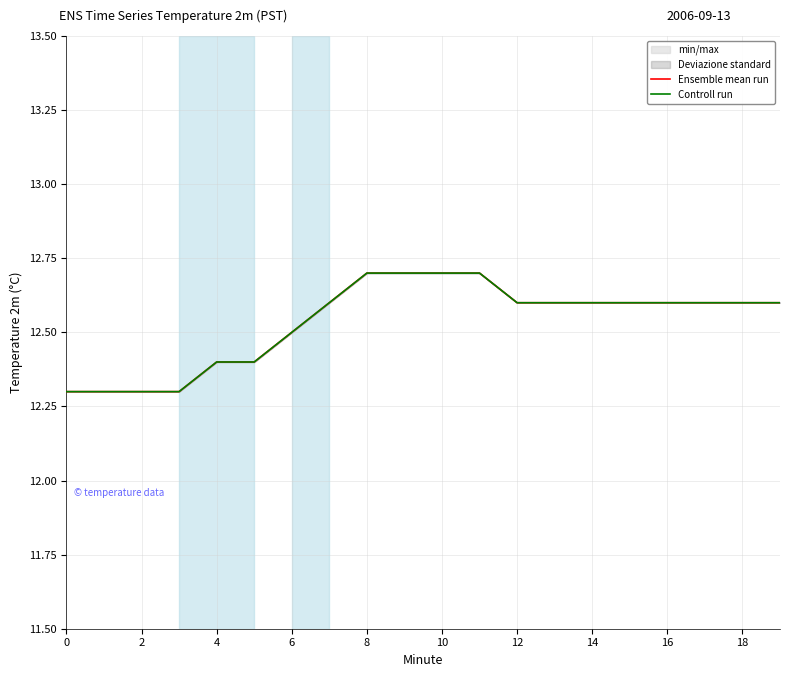

Does the chart have visible grid lines?

Yes